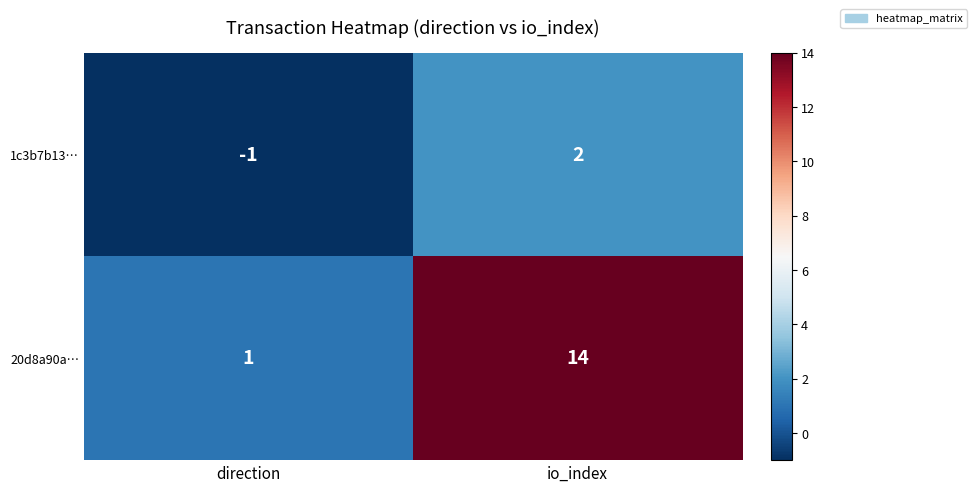

Count the number of data series in this chart.

2